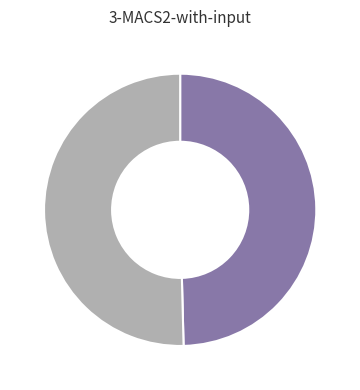

Is there any slice that represents more than half of the pie?

Yes